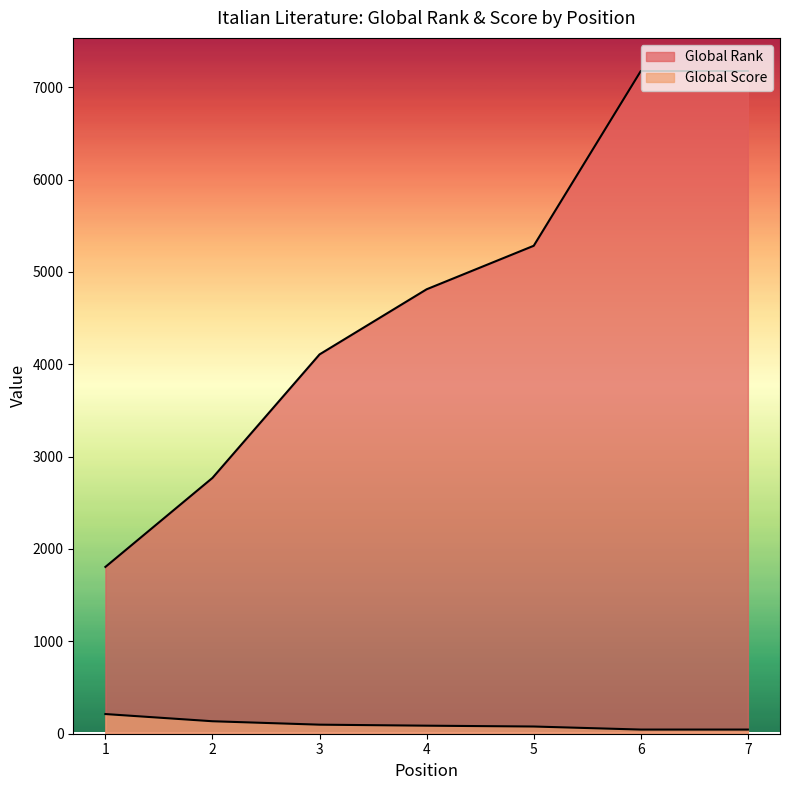

What is the maximum value shown in the chart?

7175